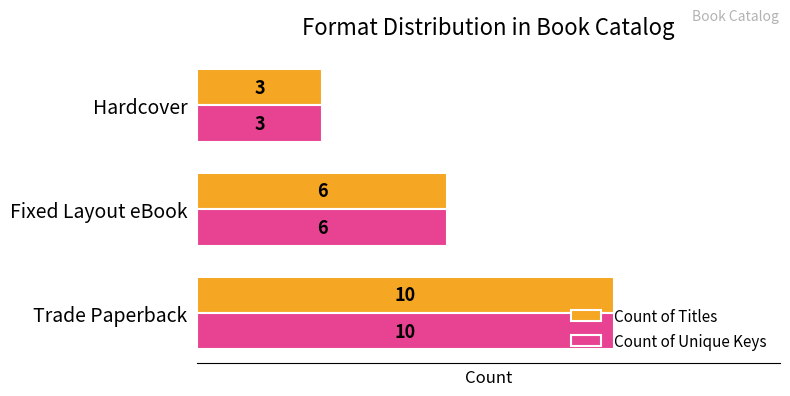

At which category does the chart reach its minimum across all series?

Hardcover